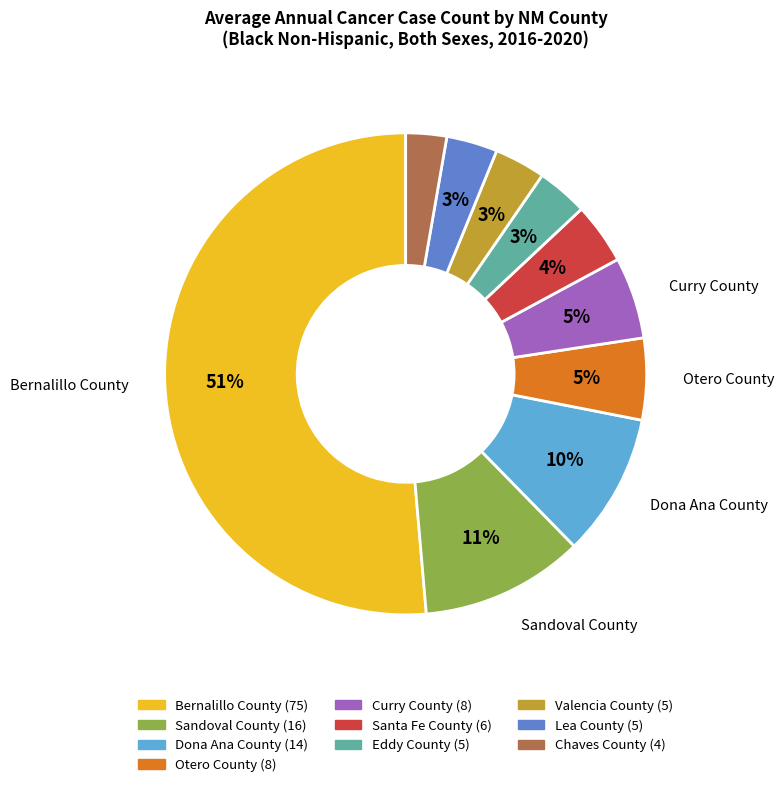

Which has a higher value, Lea County or Dona Ana County?

Dona Ana County